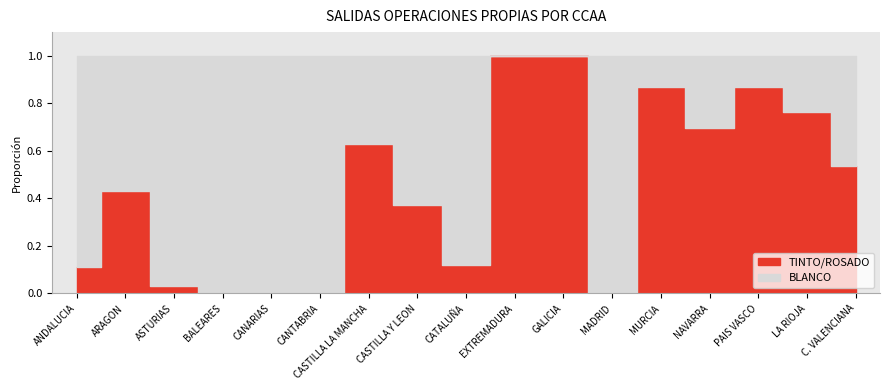

Which series ends up on top after the final intersection of TINTO/ROSADO and BLANCO?

TINTO/ROSADO